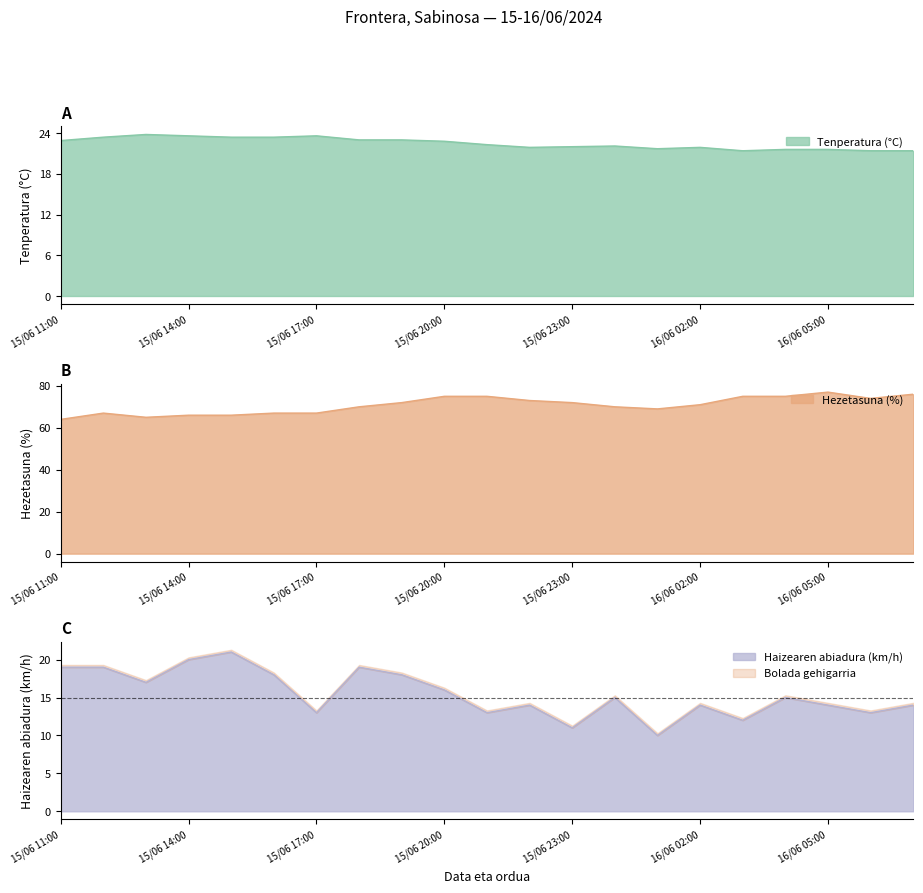

Between 15/06 23:00 and 16/06 07:00, which series saw the biggest shift?

Hezetasuna (%)